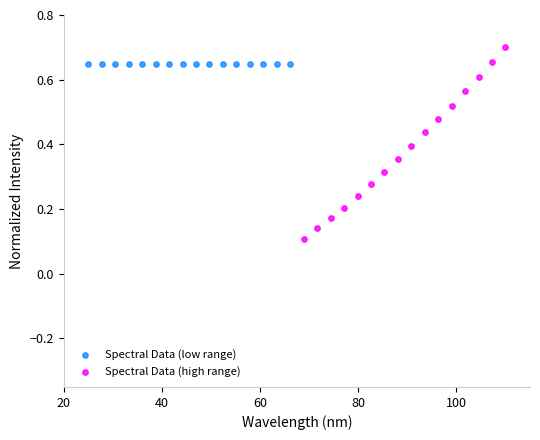

Which series reaches the maximum Y coordinate?

Spectral Data (high range)